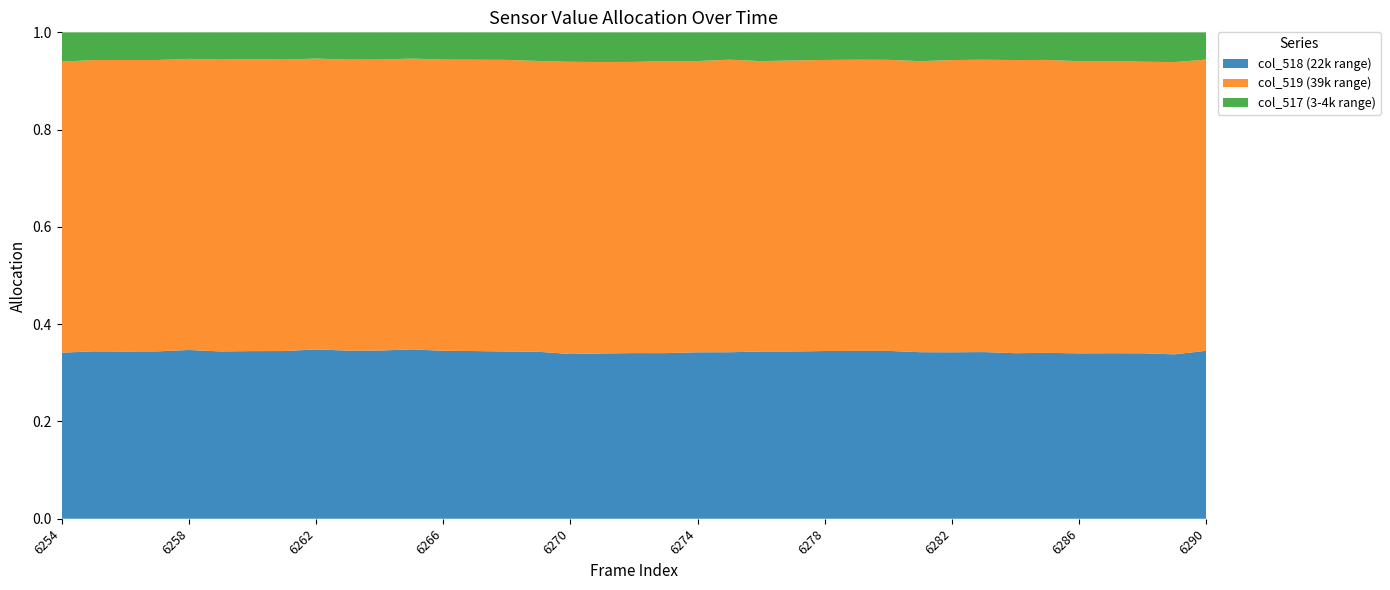

Reading right to left, transcribe all the data shown in this chart.

col_518: 22627	22148	22285	22257	22230	22285	22236	22357	22357	22478	22627	22641	22593	22532	22619	22358	22423	22315	22317	22267	22191	22517	22525	22607	22632	22840	22630	22672	22784	22541	22525	22541	22734	22548	22528	22549	22374
col_519: 39241	39378	39285	39290	39283	39347	39378	39217	39260	39285	39243	39285	39214	39212	39284	39284	39248	39343	39235	39268	39374	39228	39285	39284	39235	39235	39160	39243	39143	39183	39231	39331	39226	39260	39283	39252	39210
col_517: 3667	4009	3960	3864	3877	3706	3725	3675	3721	3893	3706	3693	3721	3791	3893	3675	3864	3877	3983	4000	3970	3864	3725	3693	3675	3535	3662	3680	3525	3662	3608	3663	3575	3727	3724	3734	3951